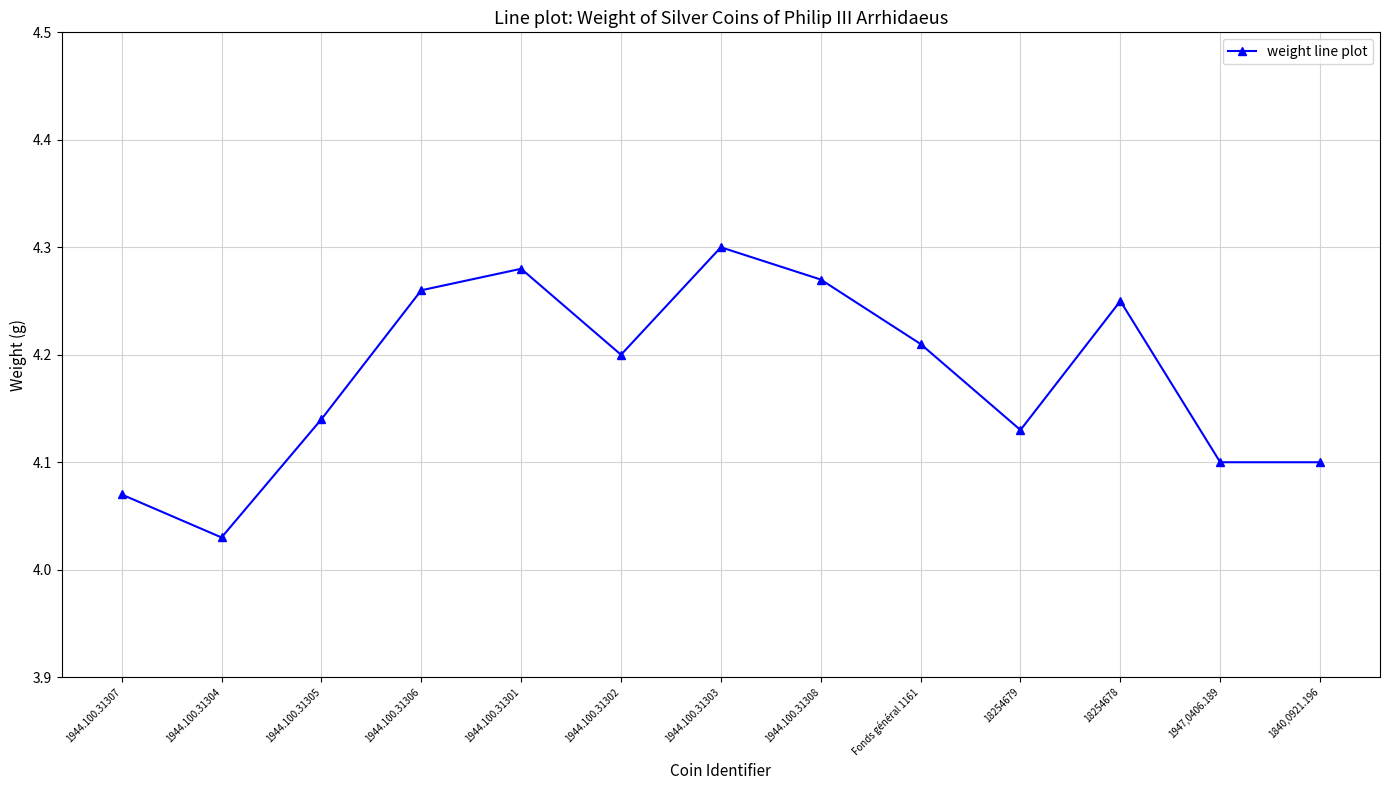

Which category has the highest value across all series?

1944.100.31303